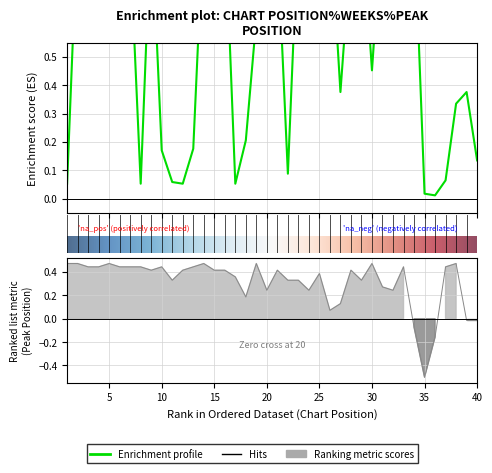

What is the value of the Peak Position point at the 34th from the left?

-0.1